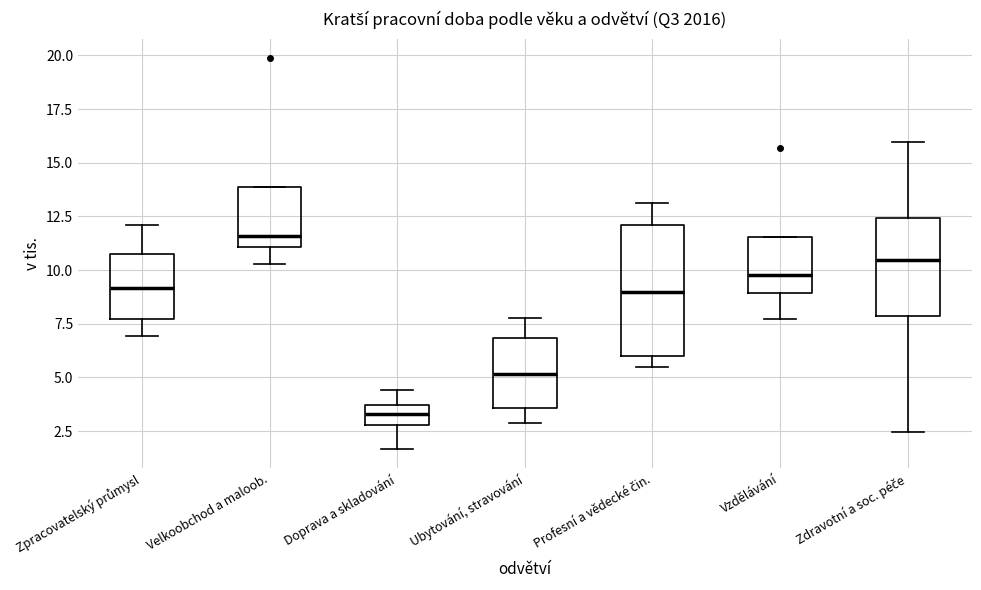

Which box is the tallest, from its lower edge to its upper edge?

Profesní a vědecké čin.